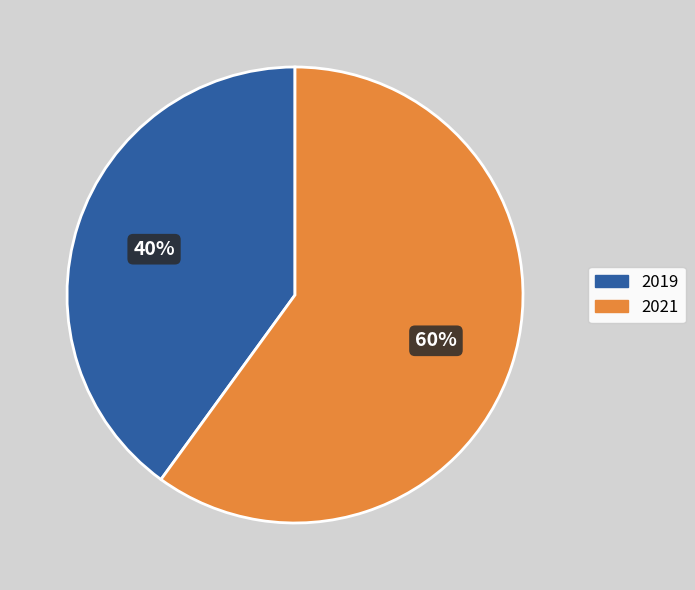

Combined, do 2021 and 2019 account for over 50%?

Yes